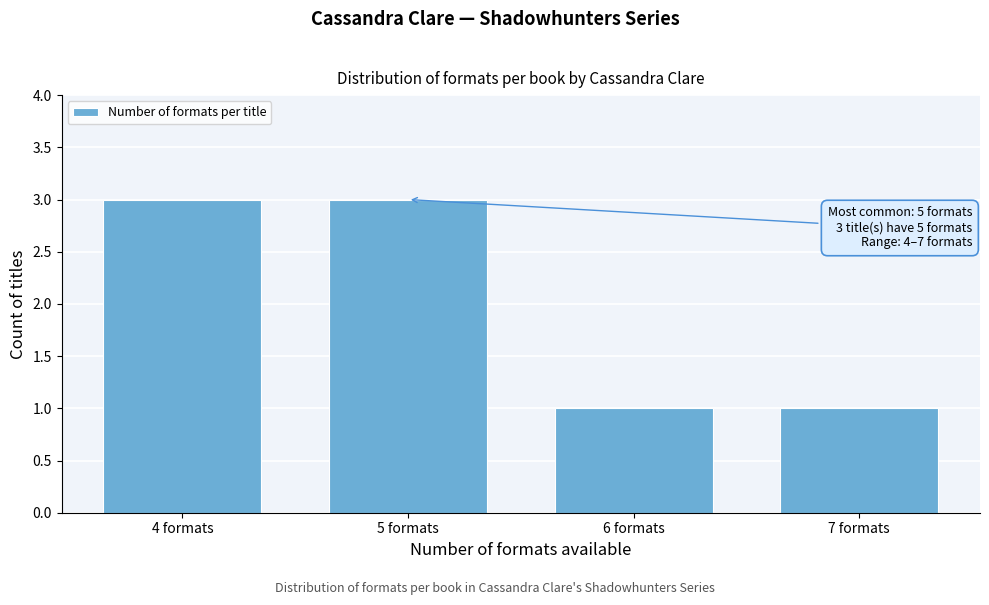

Reading right to left, transcribe all the data shown in this chart.

1	1	3	3